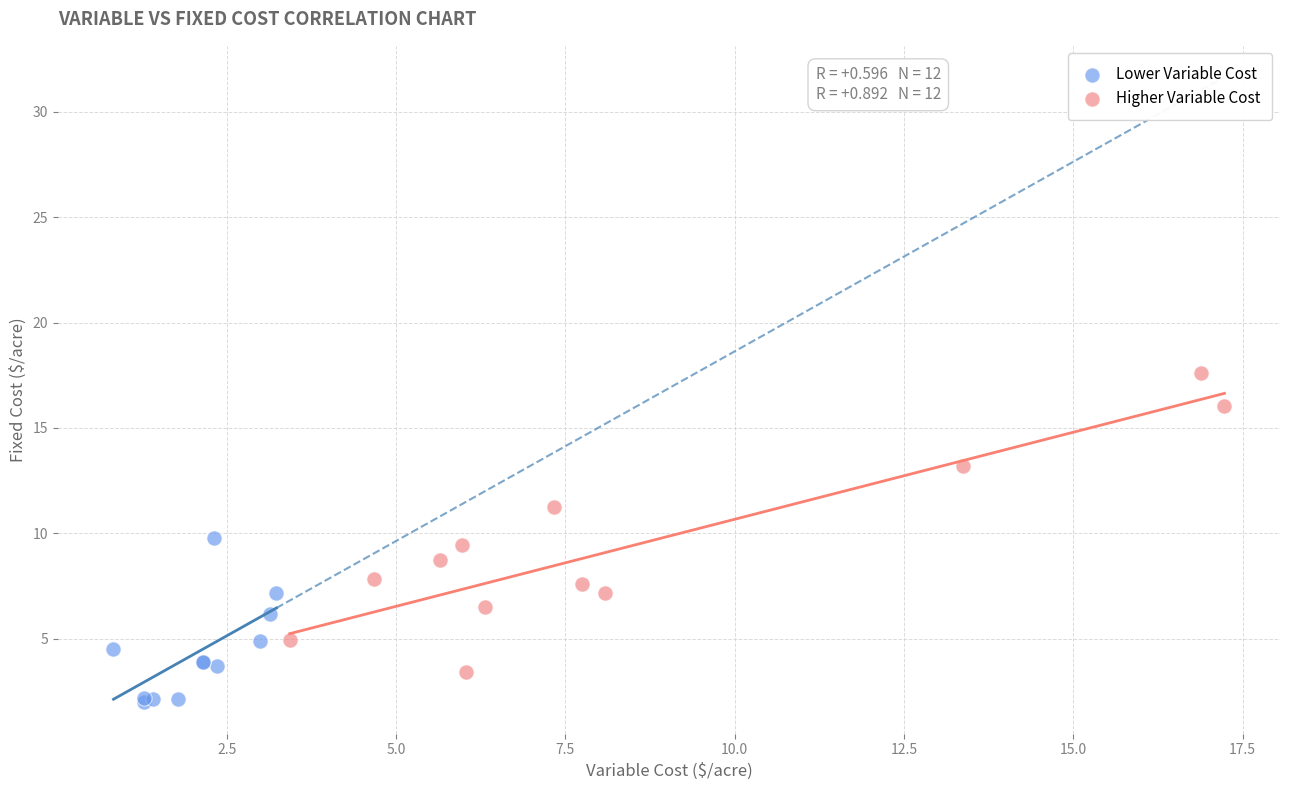

Which series reaches the minimum Y coordinate?

Lower Variable Cost